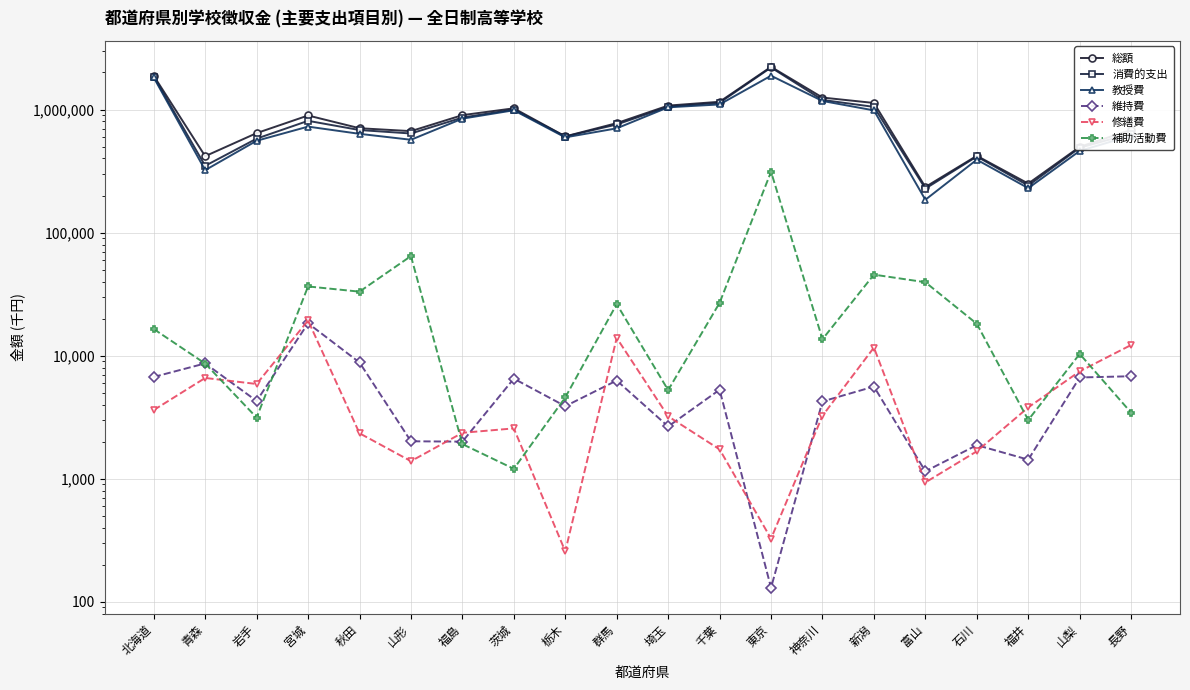

True or false: 消費的支出 has more than 2 points higher than both neighbors.

True